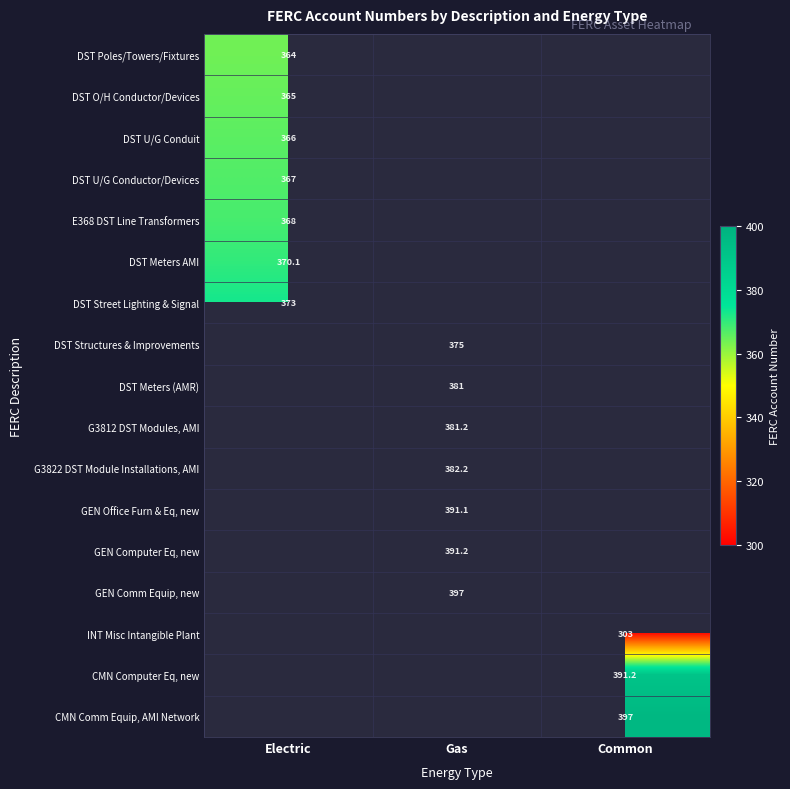

Is it true that DST Street Lighting & Signal equals 373.0 at Electric?

True